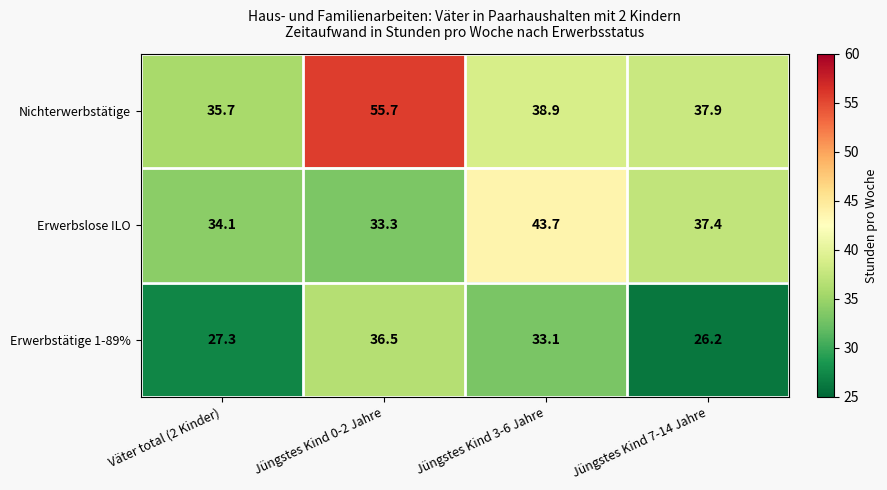

What is the sum of all Erwerbstätige 1-89% values?

123.1